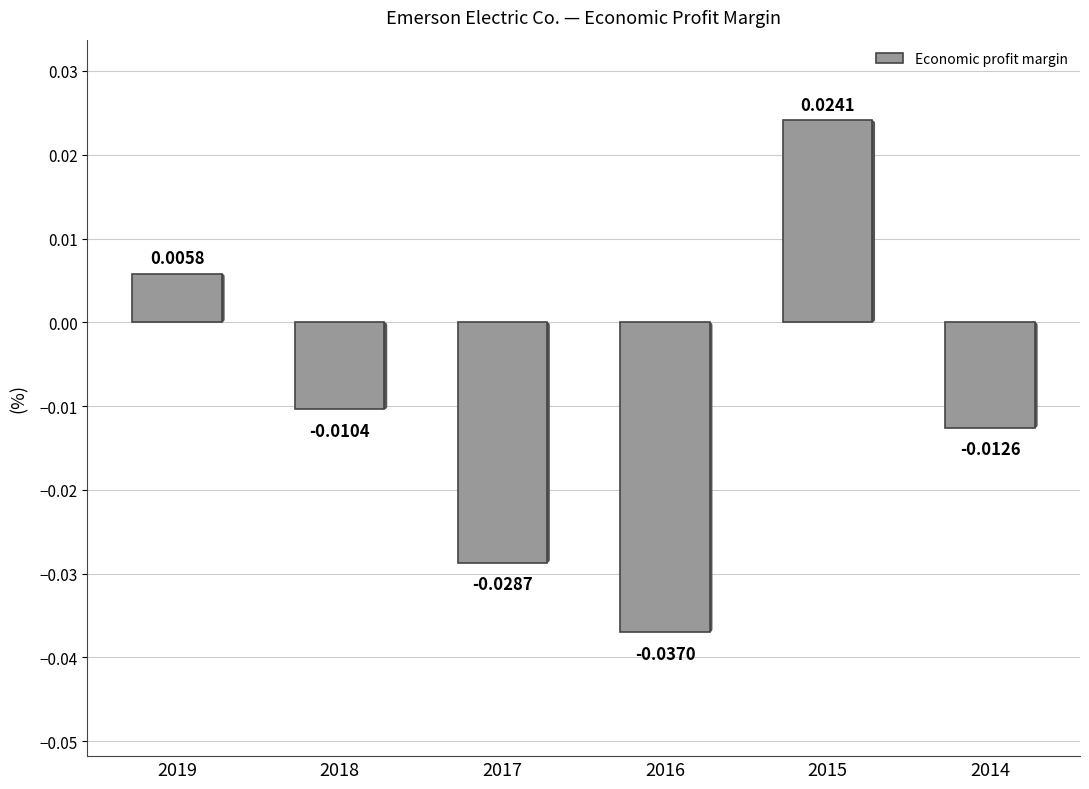

Which has a higher value, 2016 or 2017?

2017